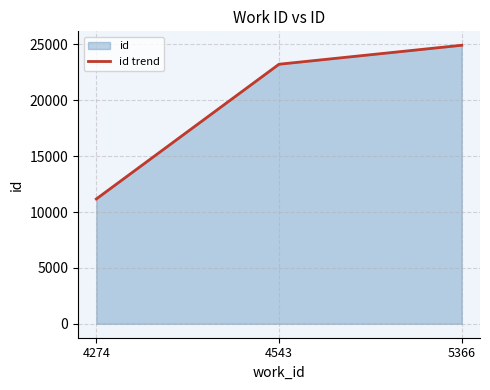

How many values are between 11171 and 24928?

3